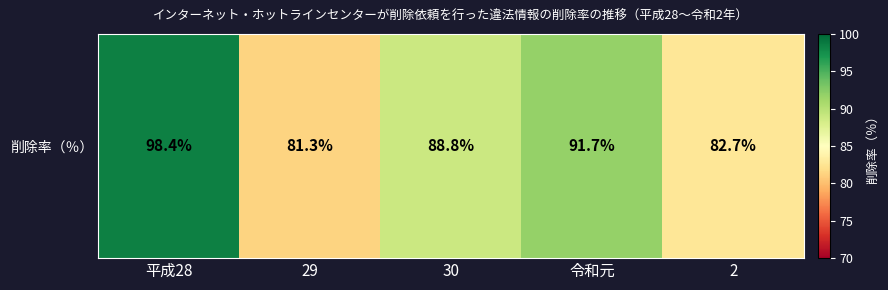

Which category has the lowest value across all series?

29